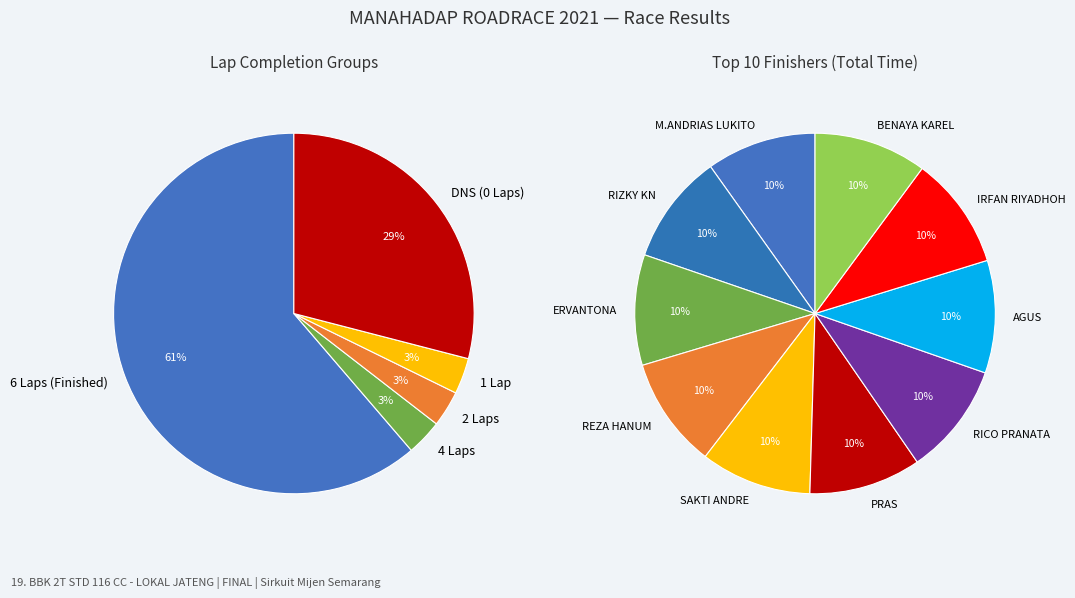

Does SURYA account for over 50% of the chart?

No